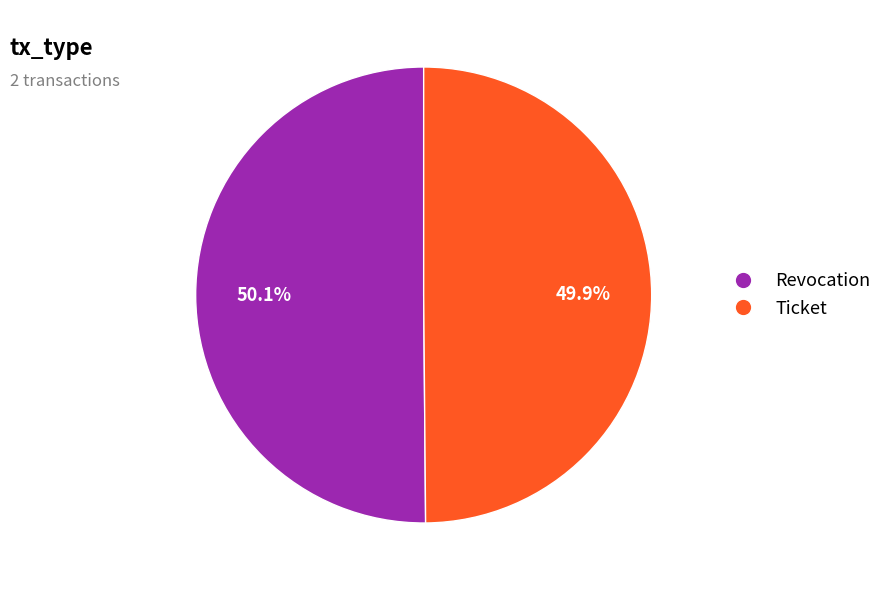

Is the sum of Ticket and Revocation greater than half?

Yes